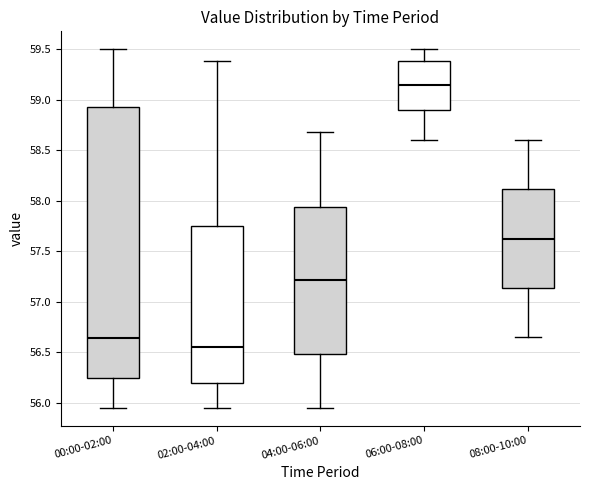

Where is the upper edge of the box for 08:00-10:00 on the y-axis? The values are not printed on the chart, so give them approximately, as read against the axis.

58.10